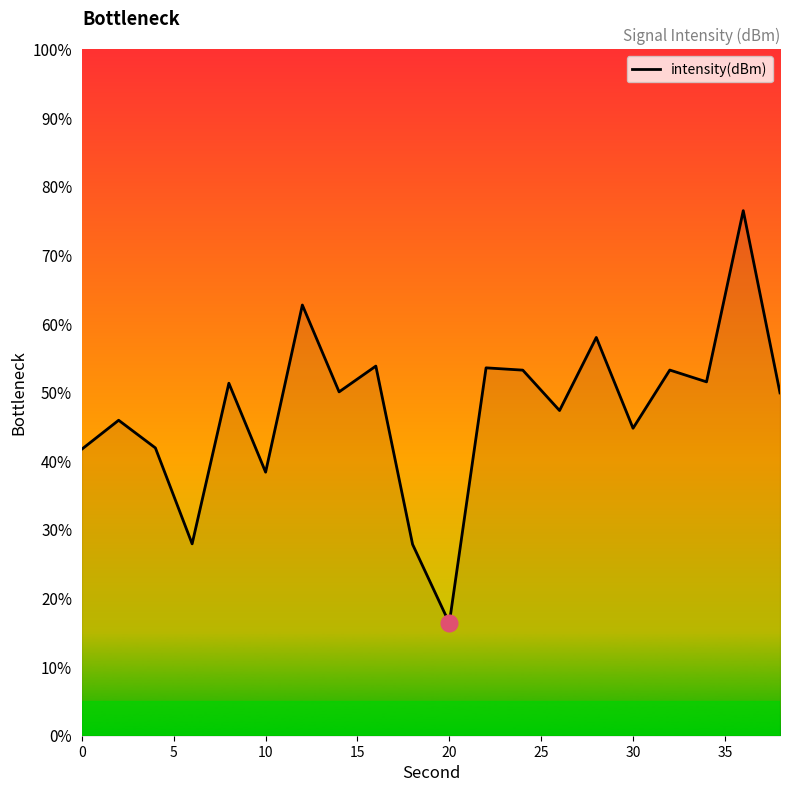

What is the minimum value shown in the chart?

16.4